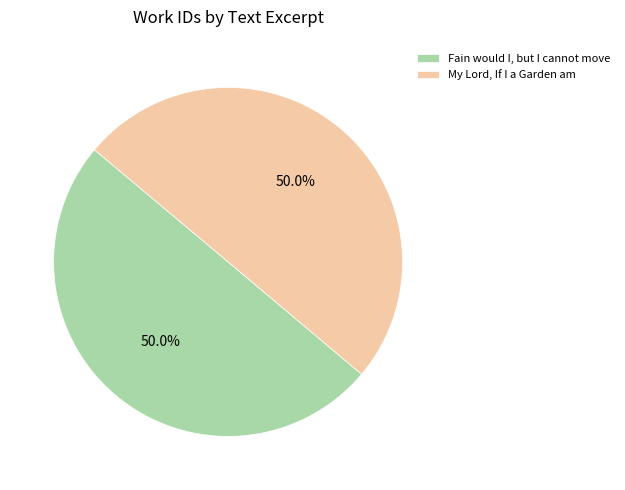

What portion of the pie excludes My Lord, If I a Garden am?

50.0%